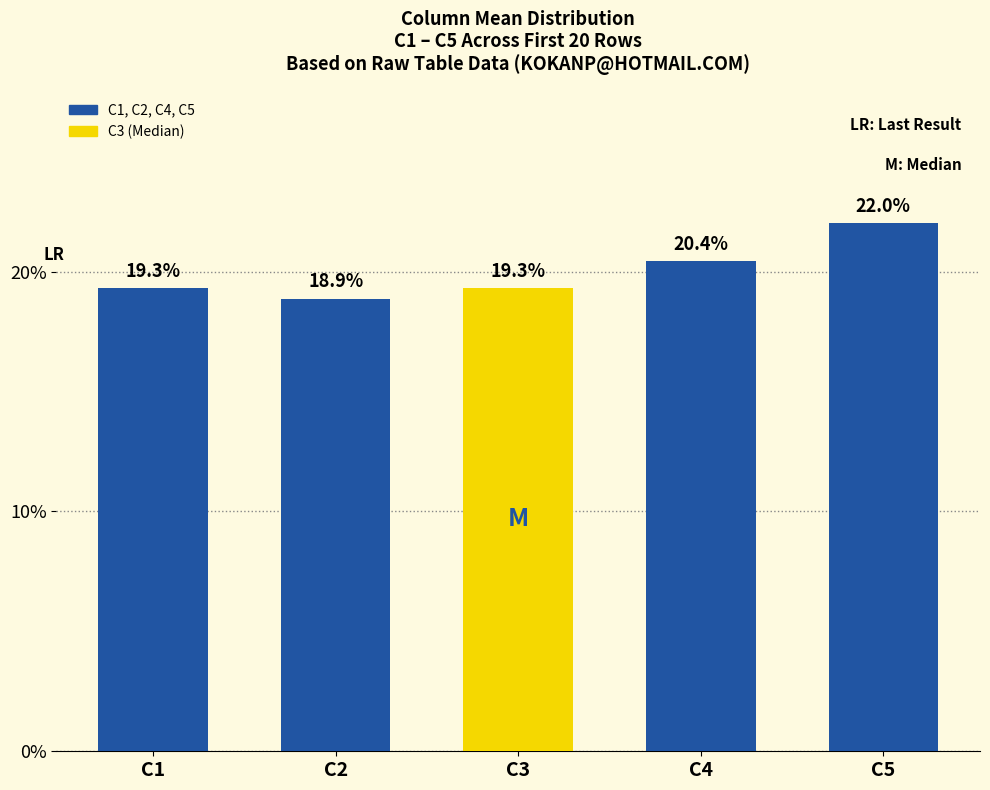

What is the value of the 4th bar from the left?

20.4